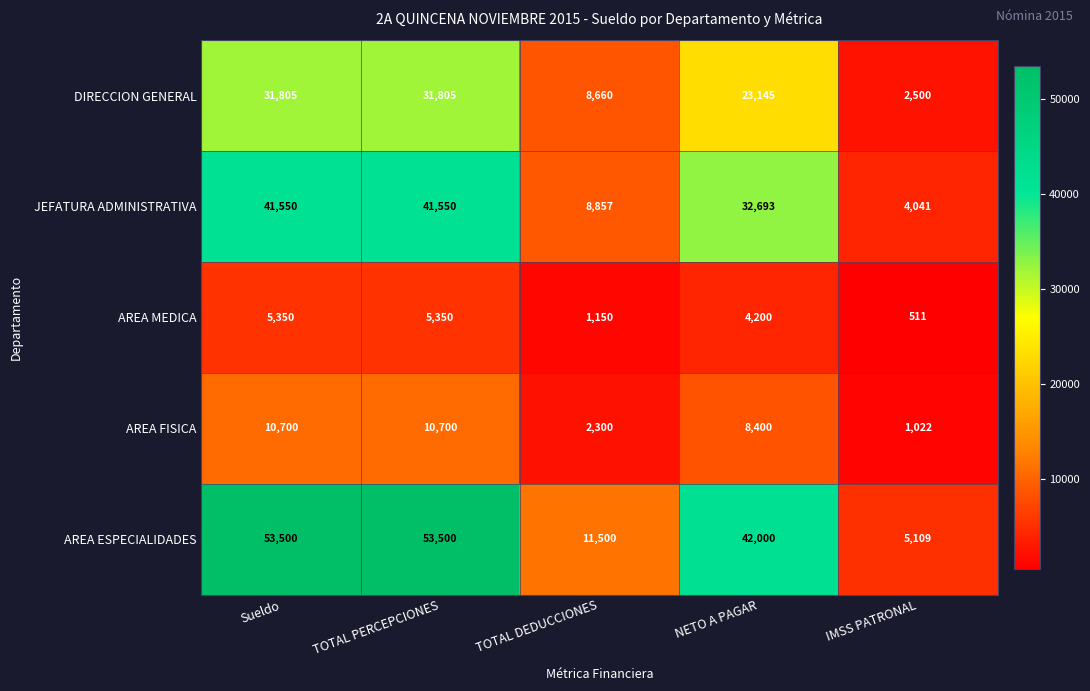

The value of JEFATURA ADMINISTRATIVA at NETO A PAGAR is 32693. True or false?

True